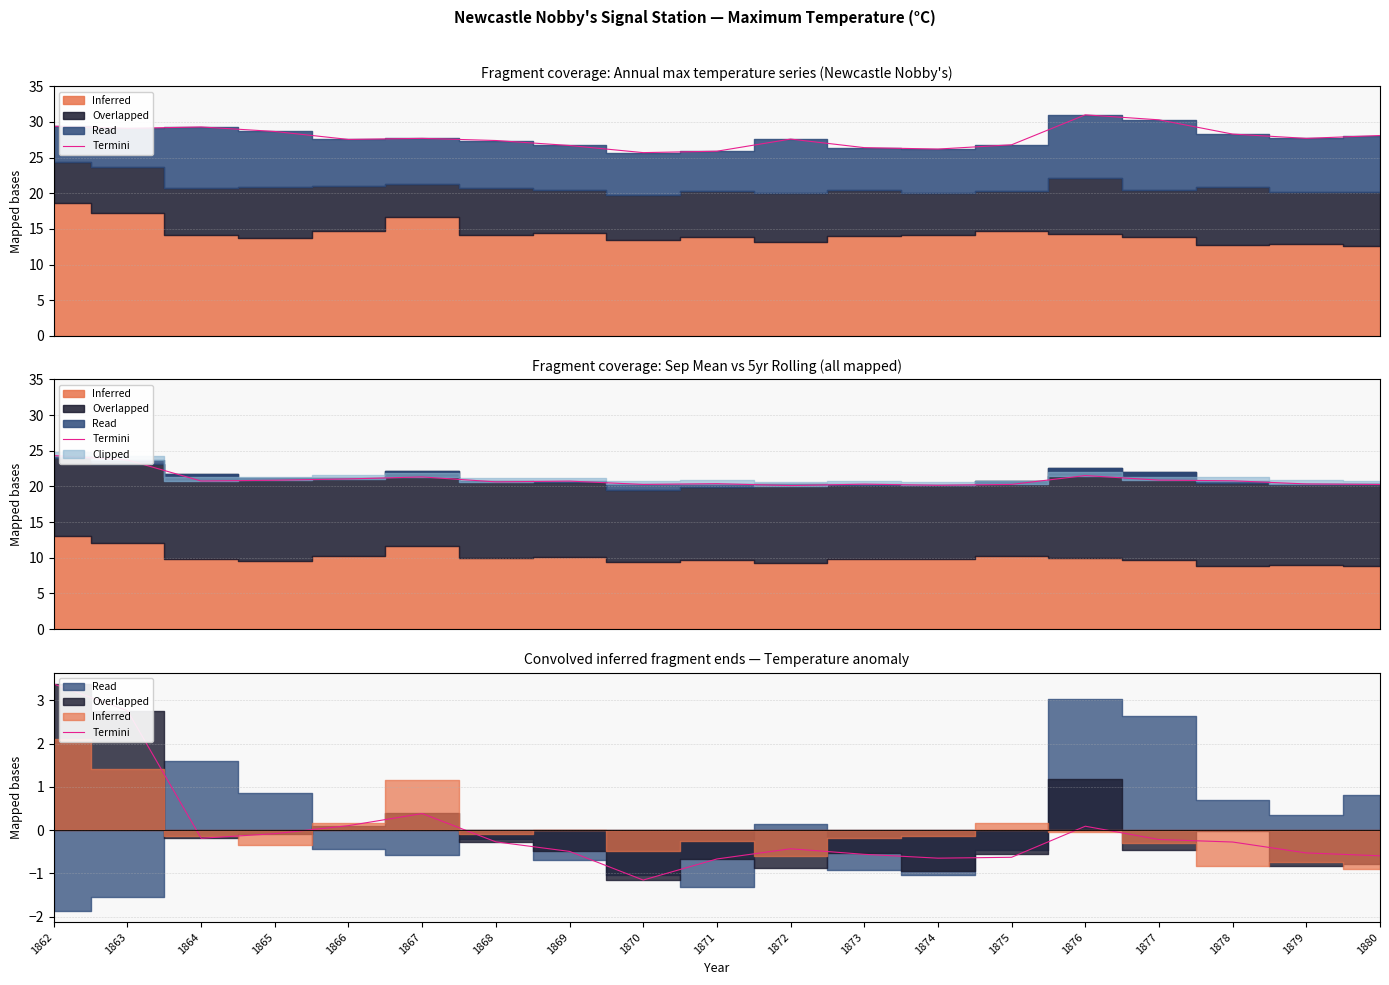

How many data points does each series have?

19